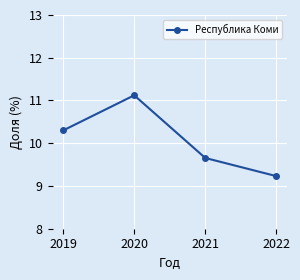

List the labels in order of value, largest first.

2020, 2019, 2021, 2022